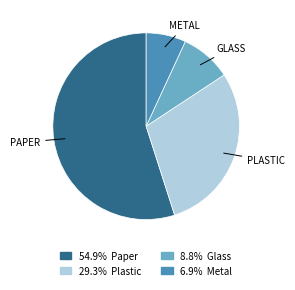

Does any single category account for the majority?

Yes